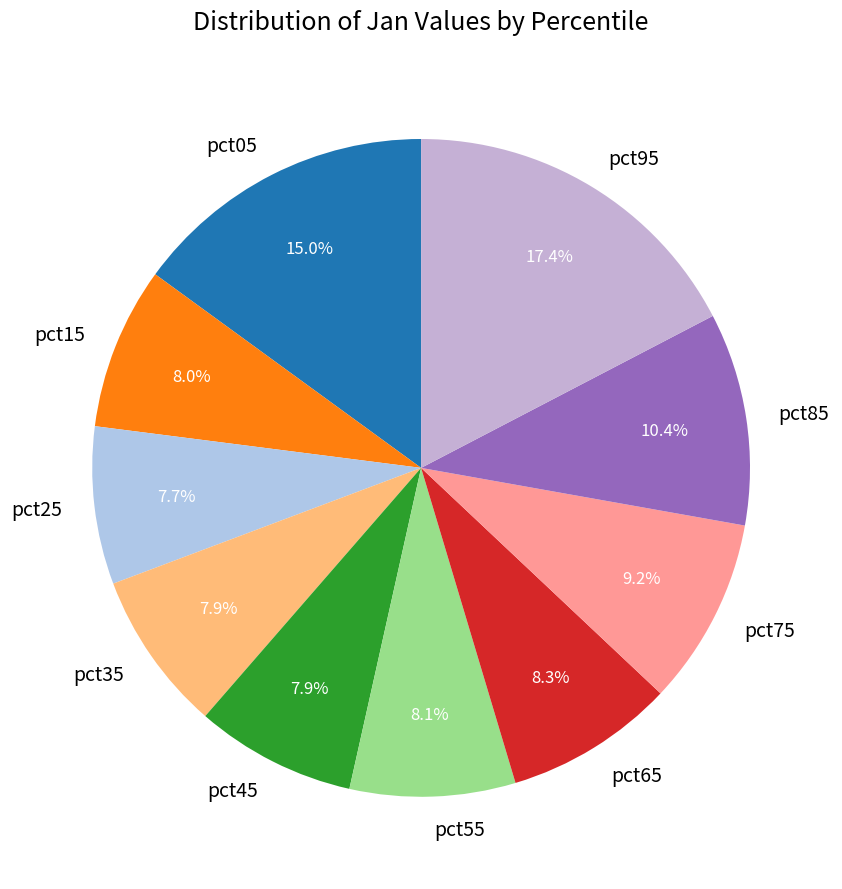

Between pct45 and pct05, which is larger?

pct05